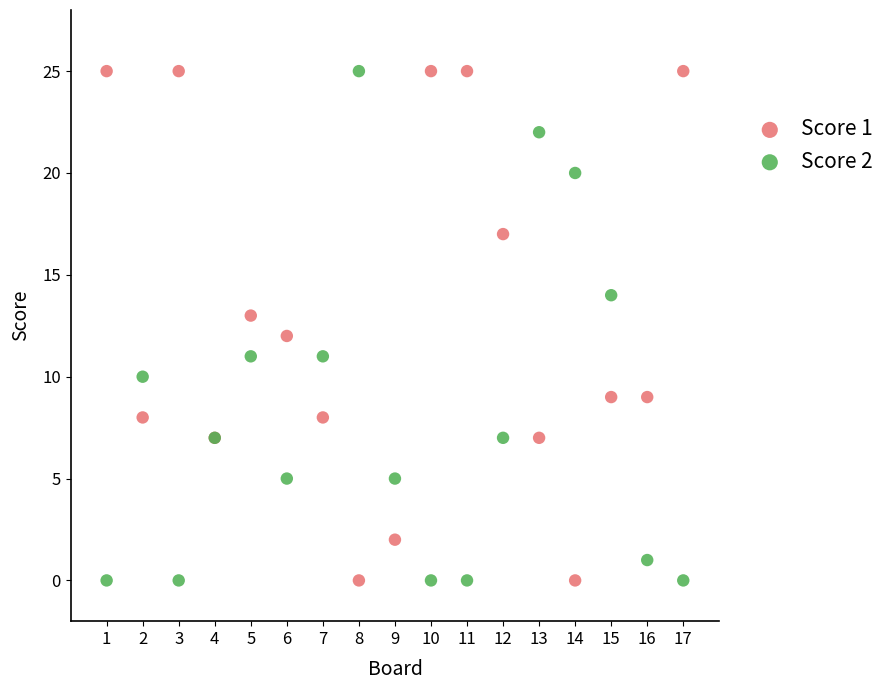

What is the X range (max minus min) for the scatter plot?

16